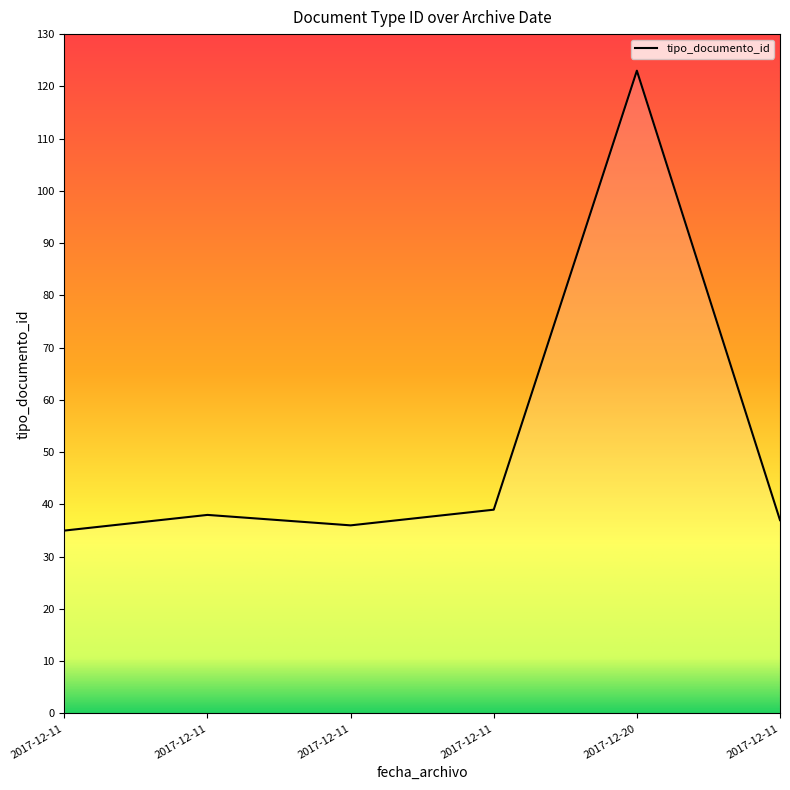

Reading left to right, list all the values displayed in this chart.

2017-12-11=35	2017-12-11=38	2017-12-11=36	2017-12-11=39	2017-12-20=123	2017-12-11=37